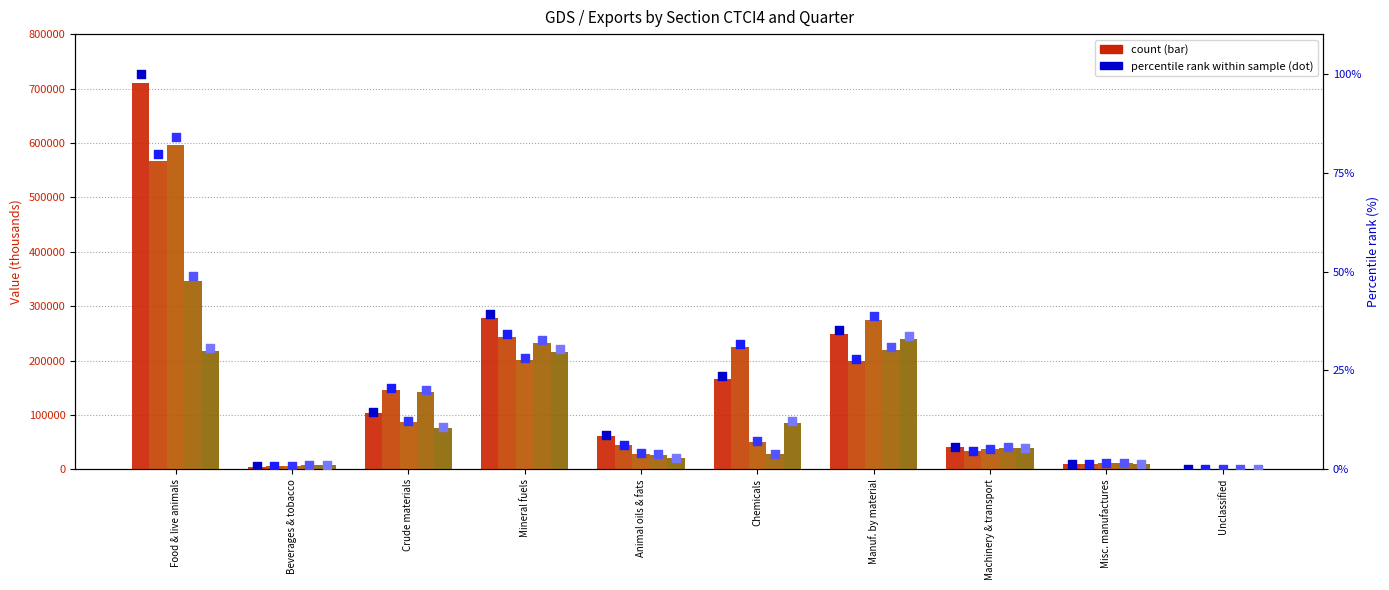

Which series contains the lowest Y value?

2019_T2